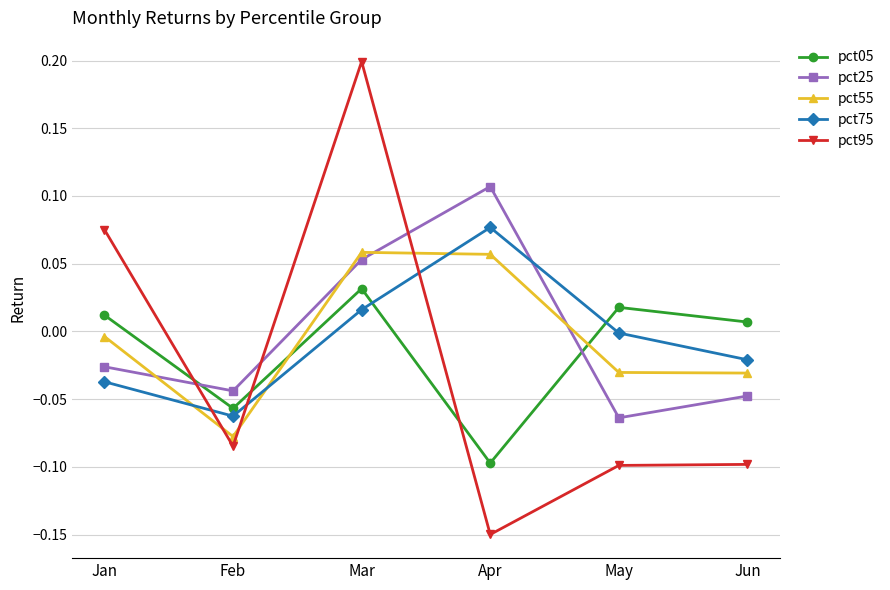

At which category does the chart reach its peak across all series?

Mar